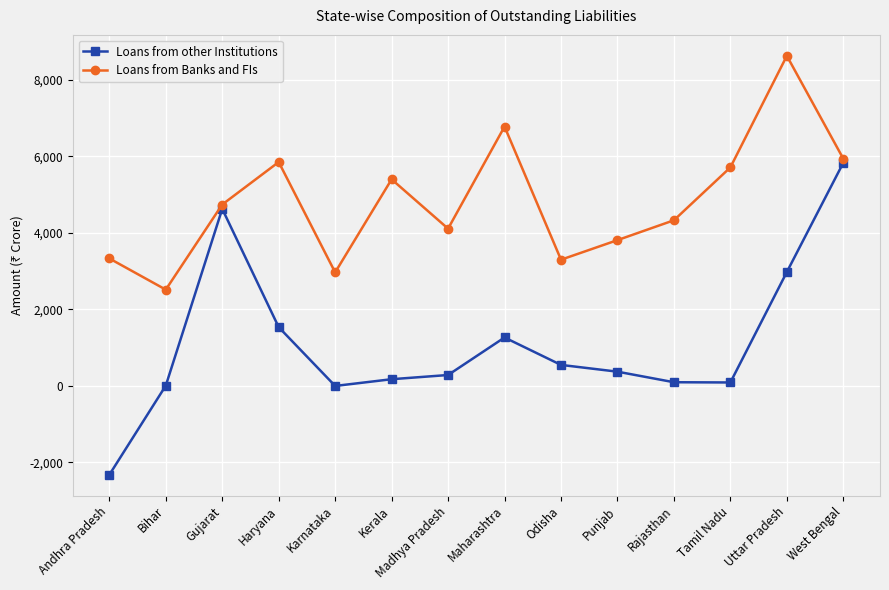

Rank the series by their maximum value, from lowest to highest.

Loans from other Institutions, Loans from Banks and FIs